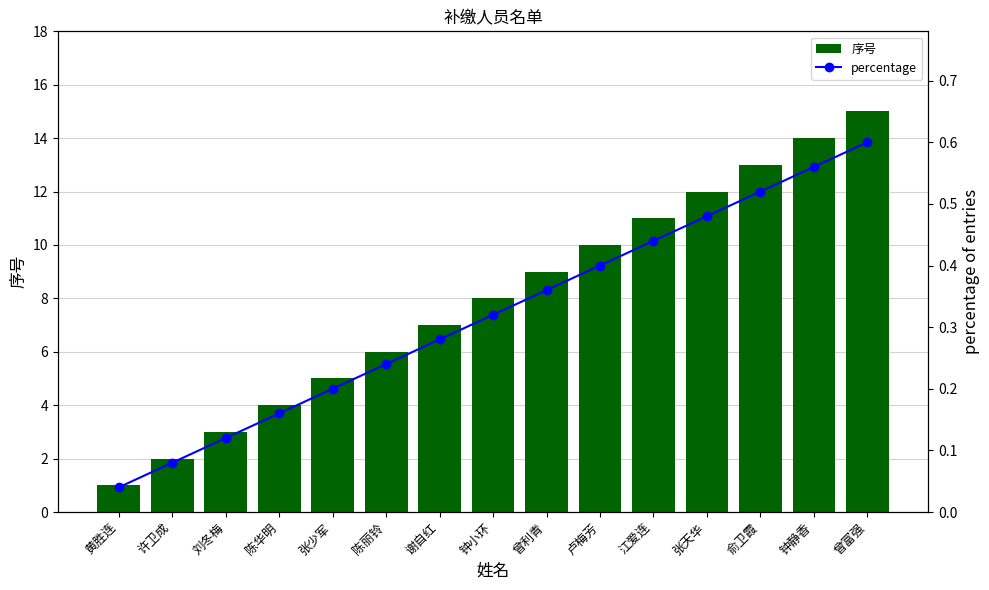

How many categories are shown in the chart?

15